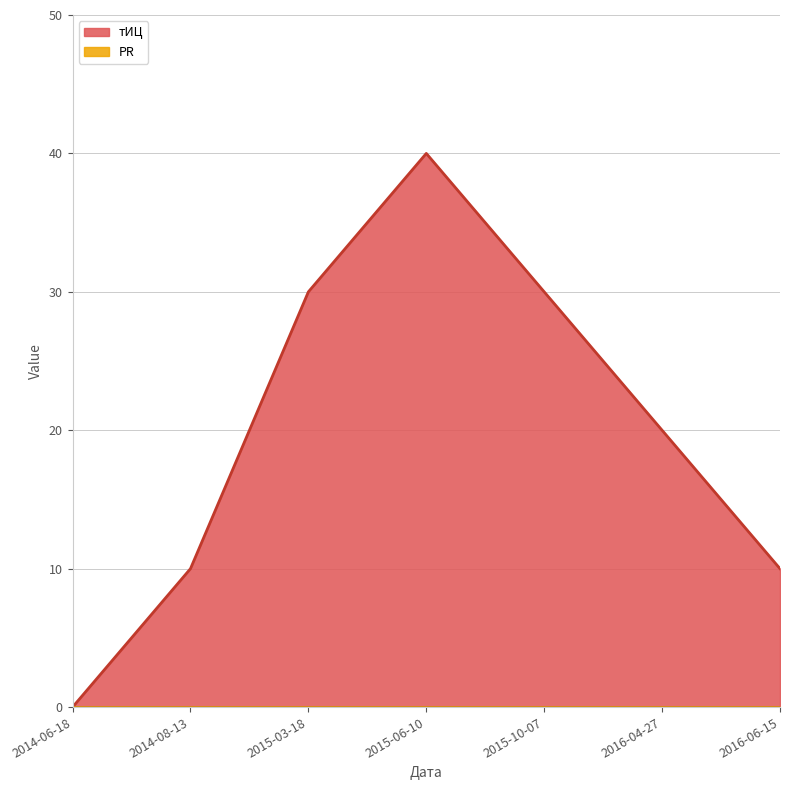

What is the difference between the maximum and minimum values?

40